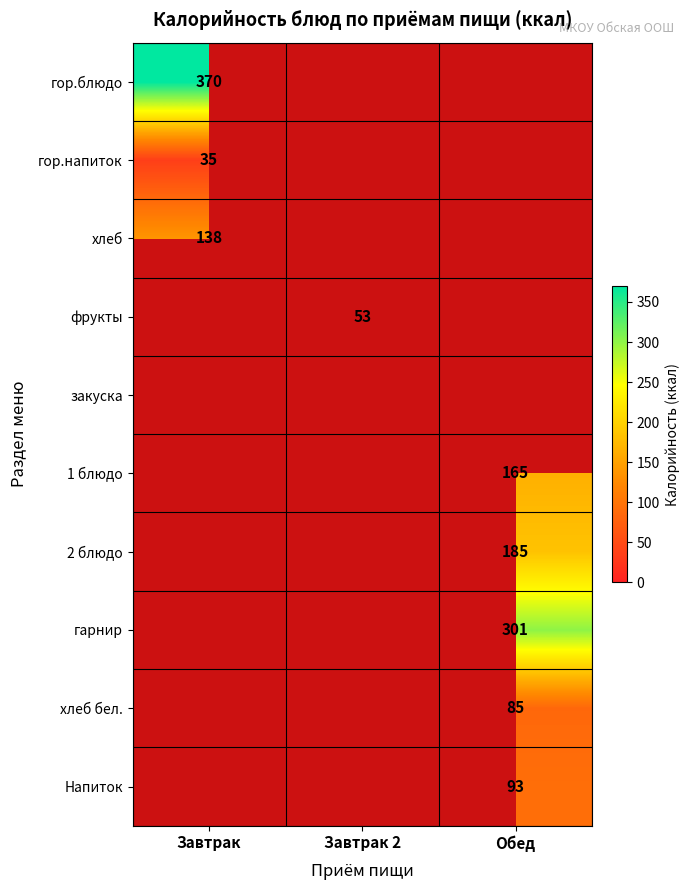

The Напиток series shows 124 at Обед. True or false?

False